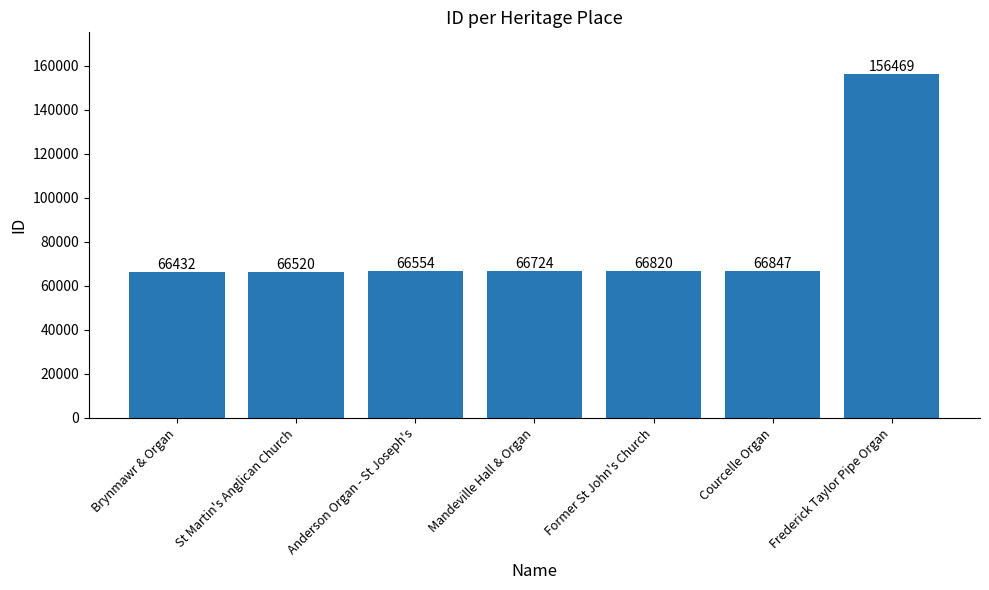

How many data points are less than 66724?

3